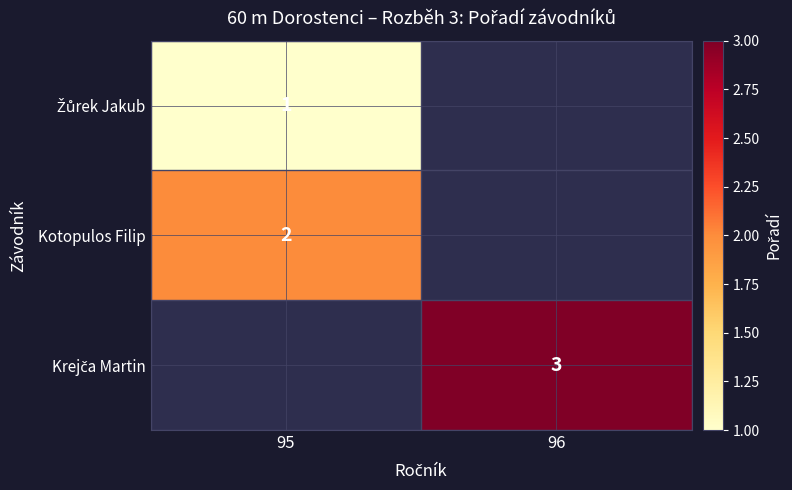

True or false: Kotopulos Filip has a value of 2 at 95.

True